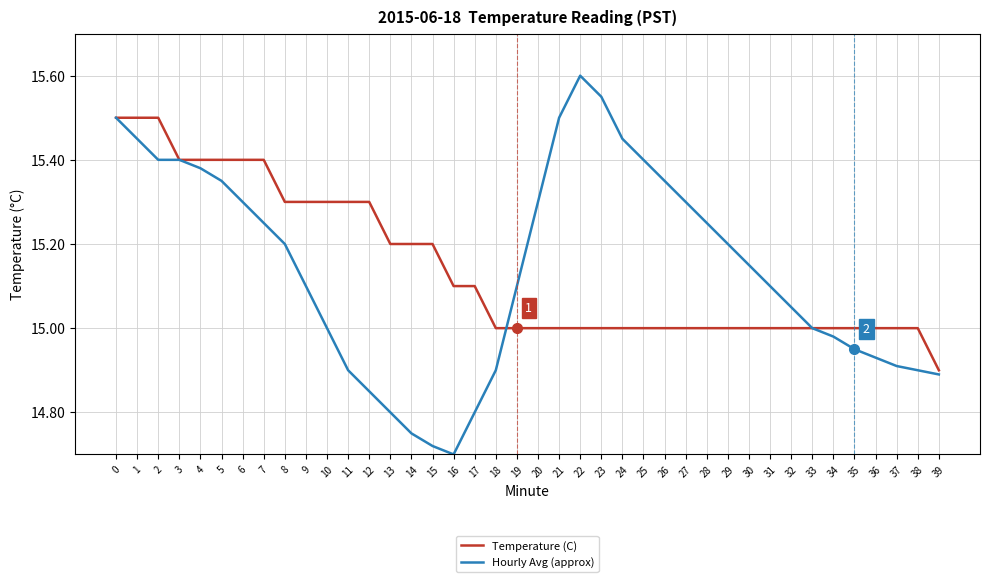

True or false: Temperature (C) has a value of 26.6 at 15.

False